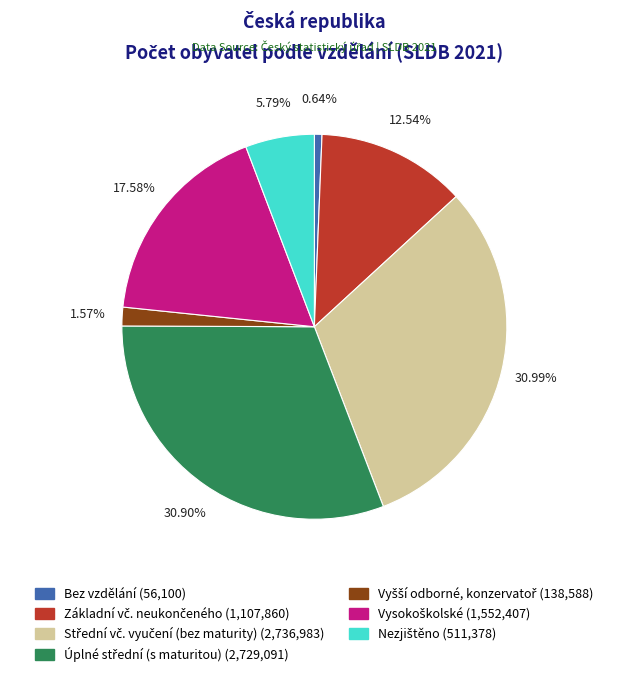

What is the smallest slice in the pie chart?

Bez vzdělání